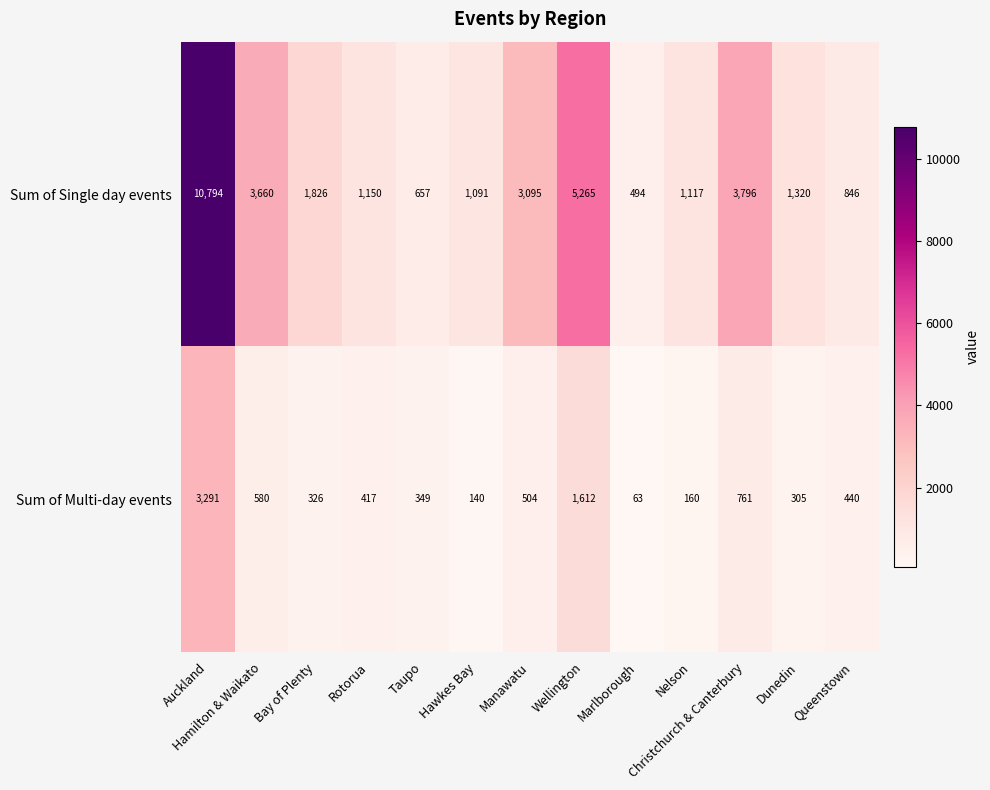

How many data points does each series have?

13